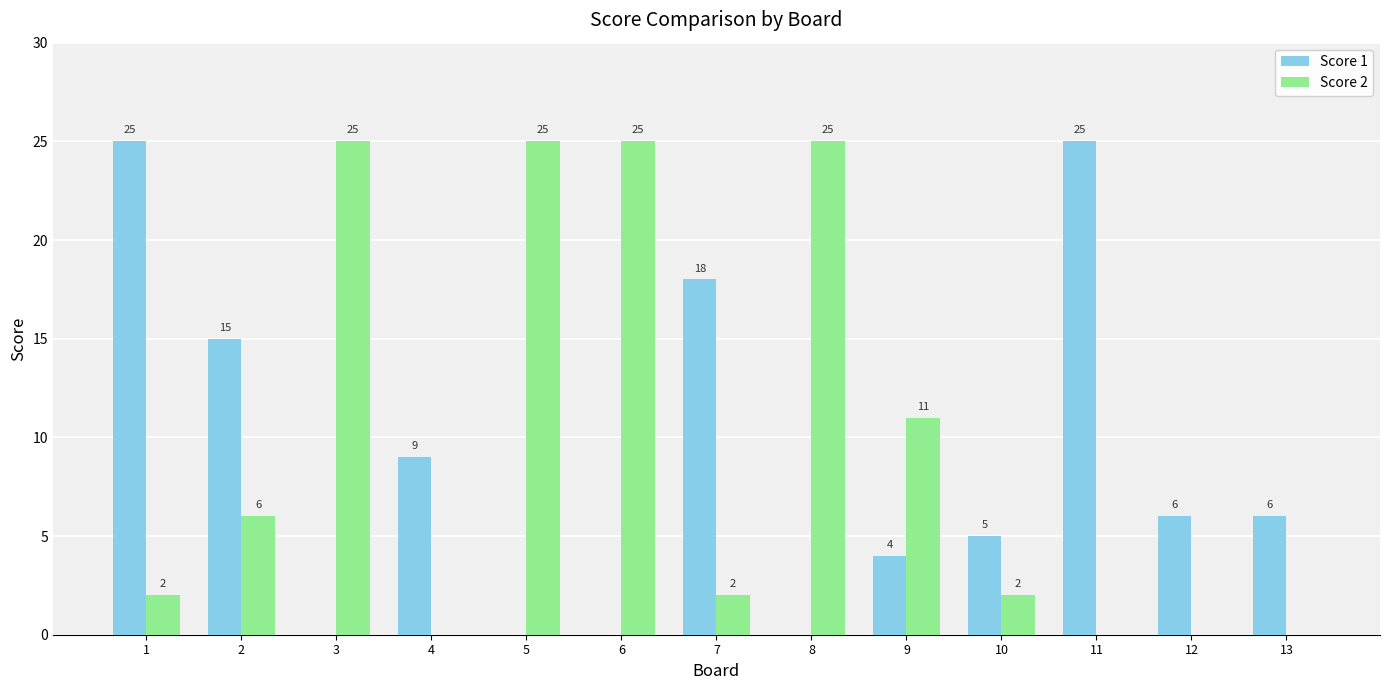

How many data points does each series have?

13